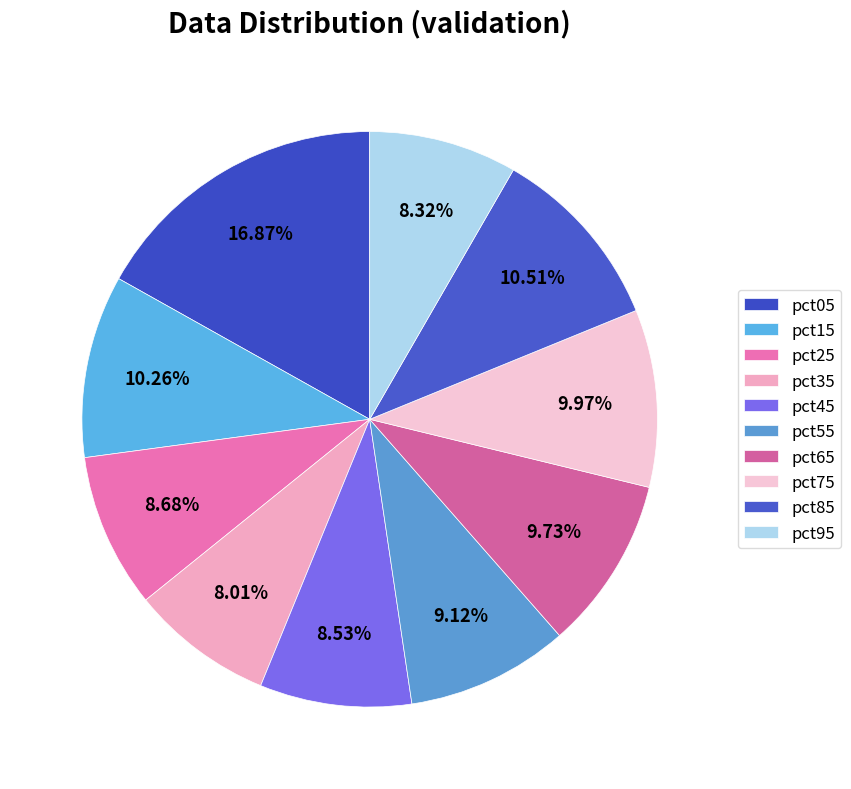

Count the number of slices in the pie.

10